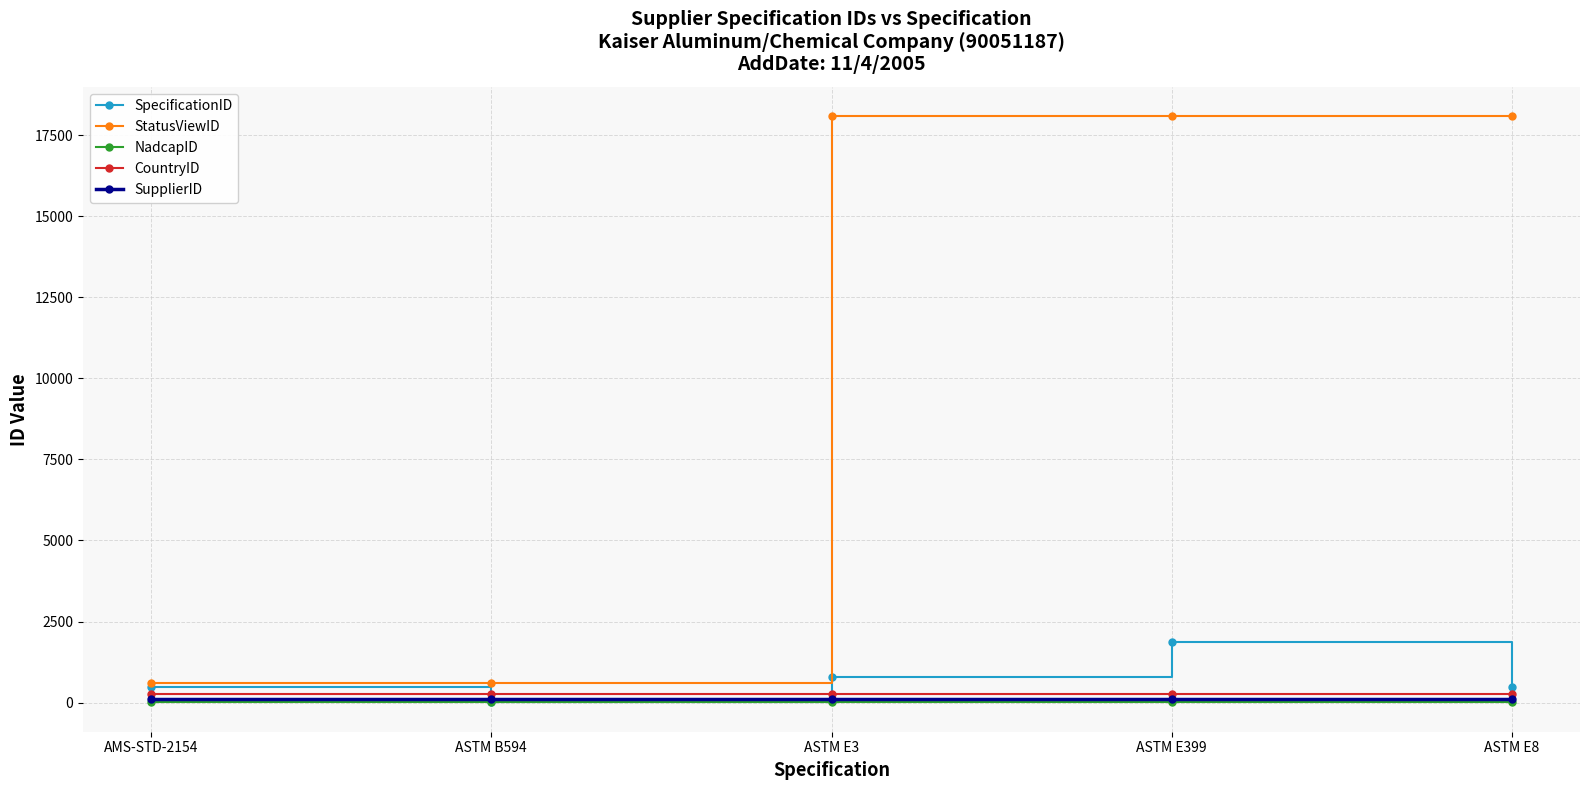

True or false: StatusViewID has a value of 5843 at ASTM E399.

False